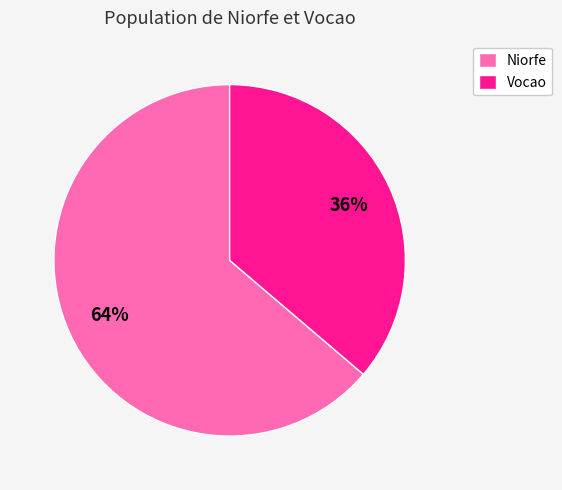

Is Vocao the majority of the pie?

No